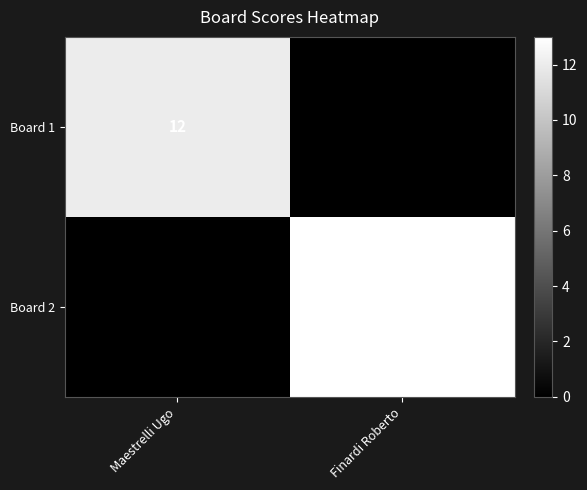

At which category is the sum across all series the highest?

Finardi Roberto